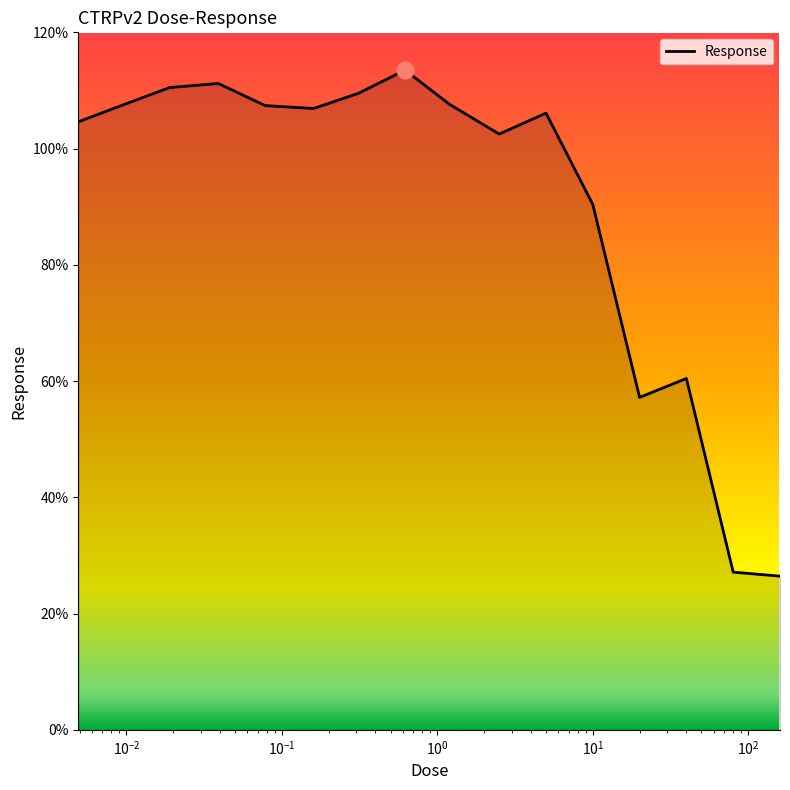

What is the difference between the maximum and minimum values?

87.1